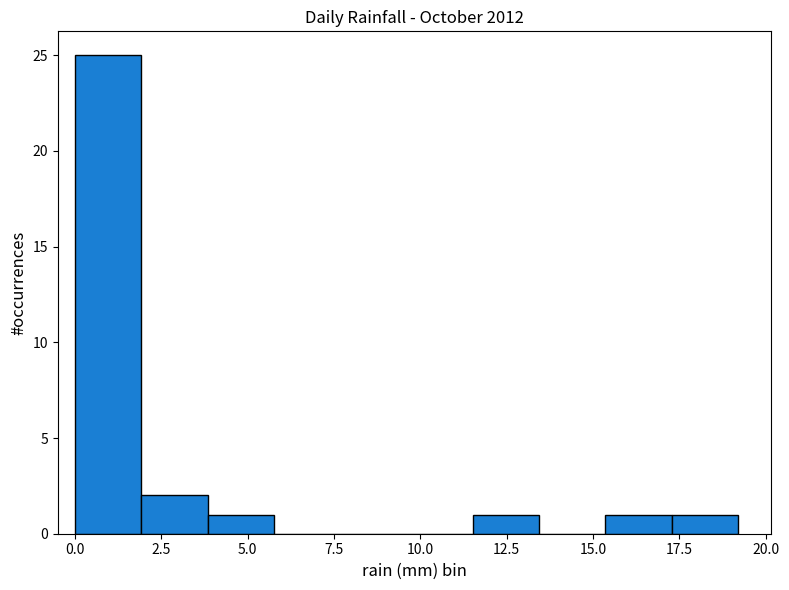

Around what value on the x-axis is the tallest bar? Give the approximate position of its centre, as read against the axis.

1.0